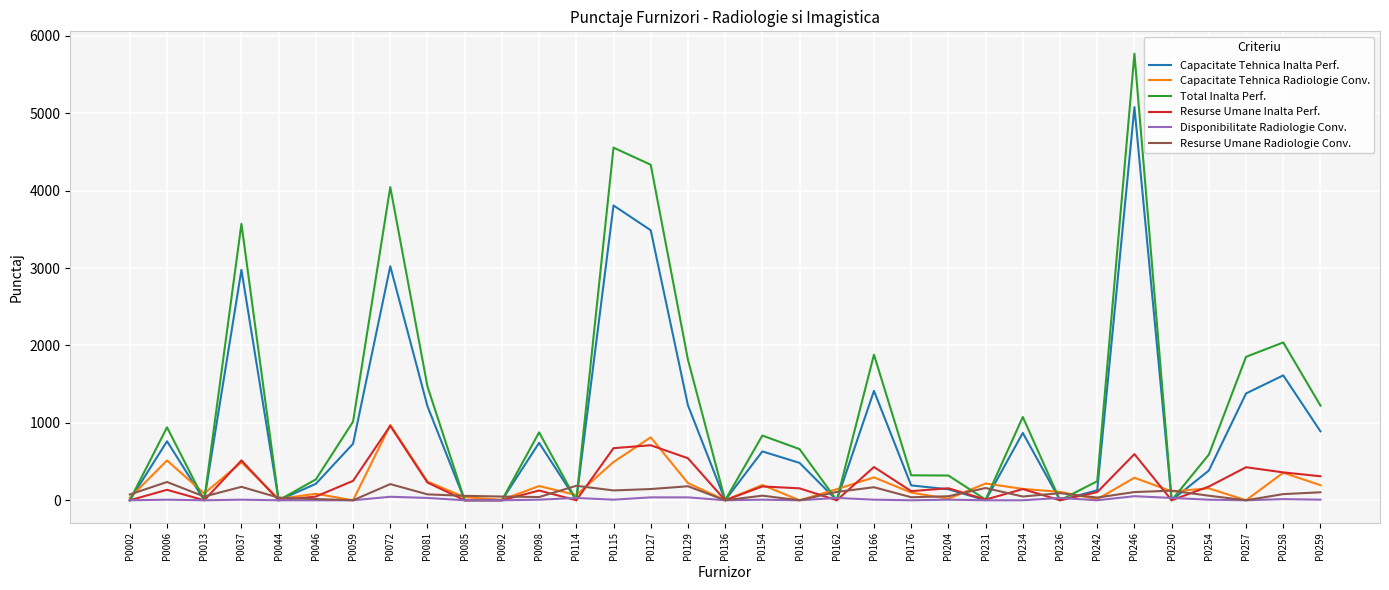

Count the number of categories in the chart.

33